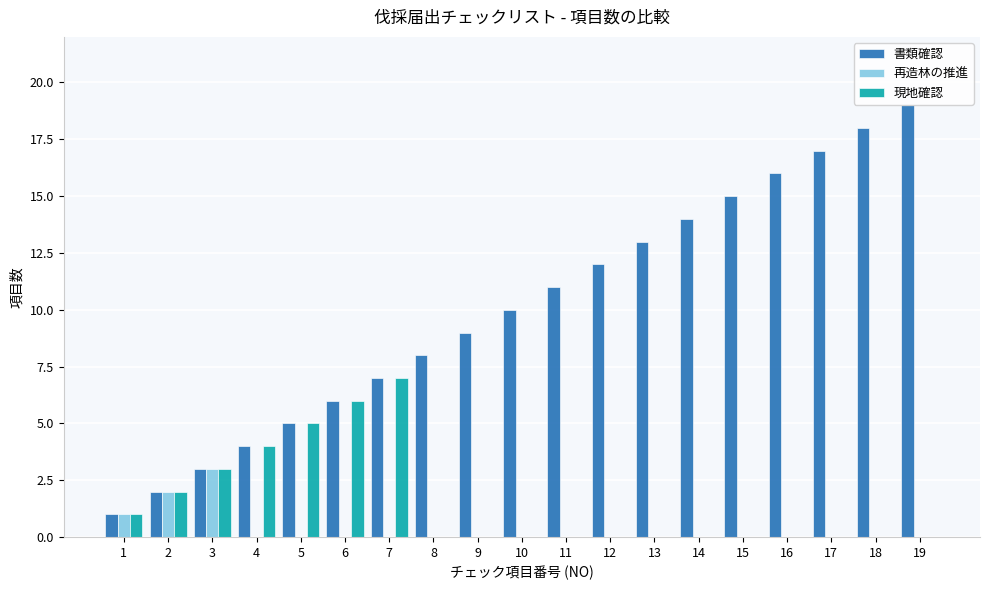

Between 5 and 16, which series saw the biggest shift?

書類確認